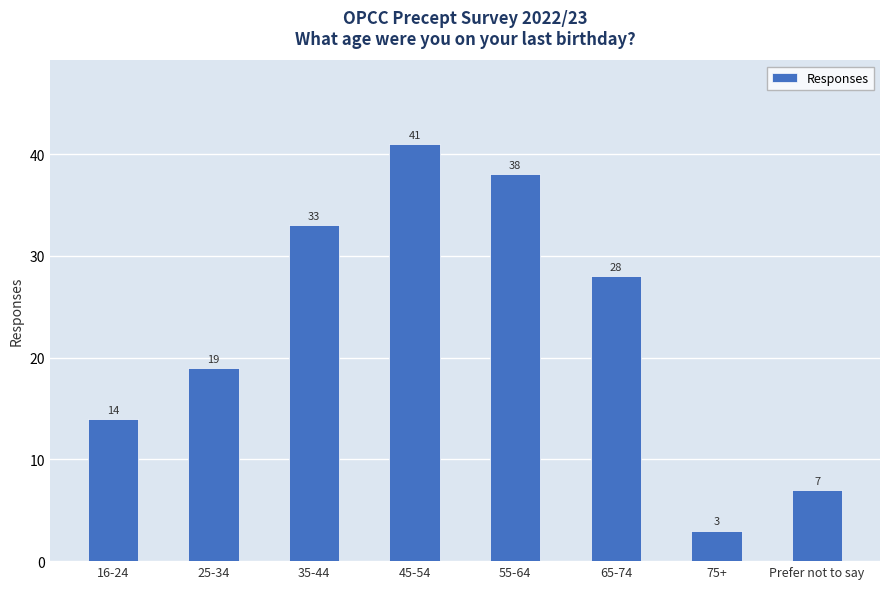

Count the number of categories in the chart.

8